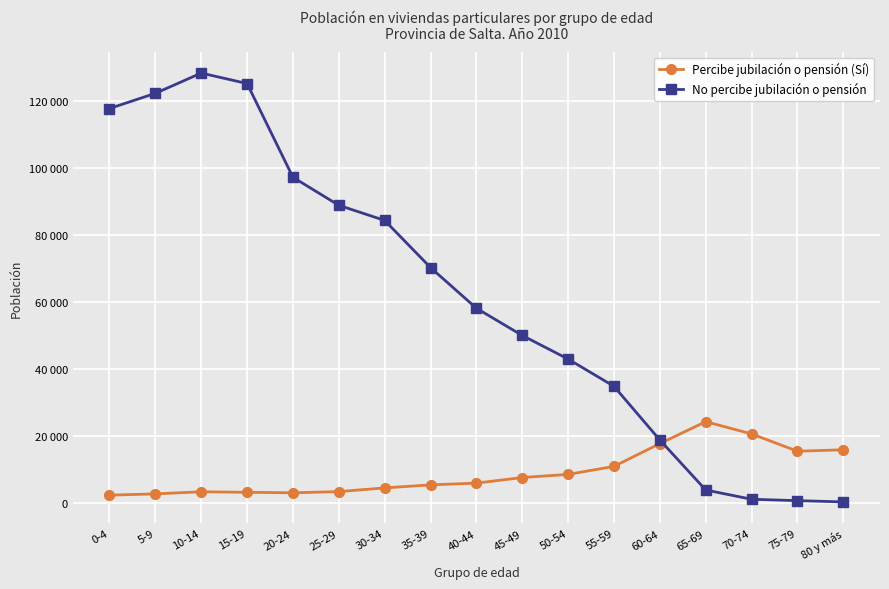

What is the difference between the maximum and second lowest values in the Percibe jubilación o pensión (Sí) series?

21520